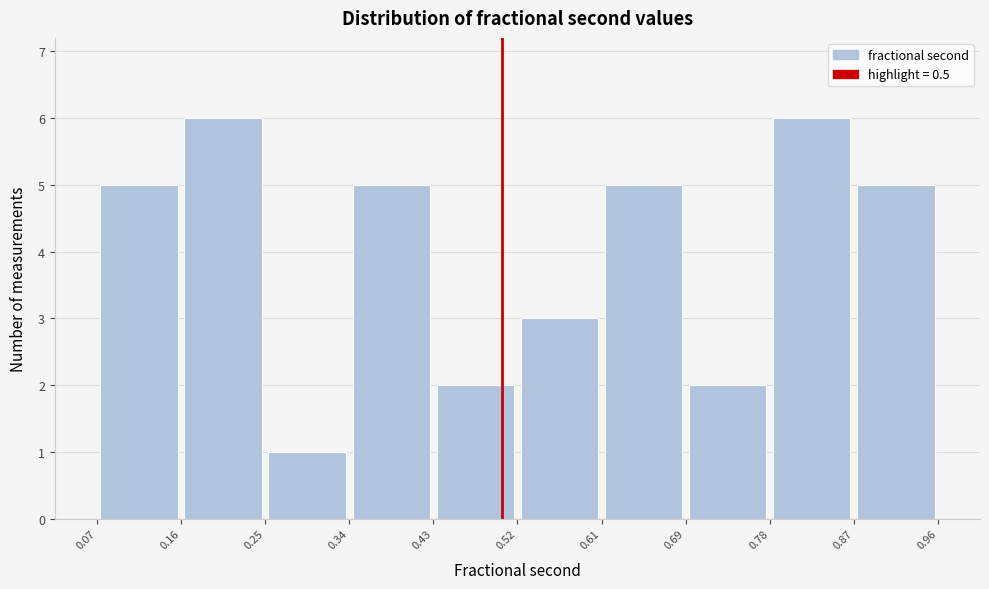

Reading left to right, transcribe this chart: for each bar, give the range it covers on the x-axis and its height. The values are not printed on the chart, so give them approximately, as read against the axis.

0.07 to 0.16: 5
0.16 to 0.25: 6
0.25 to 0.34: 1
0.34 to 0.43: 5
0.43 to 0.52: 2
0.52 to 0.61: 3
0.61 to 0.69: 5
0.69 to 0.78: 2
0.78 to 0.87: 6
0.87 to 0.96: 5